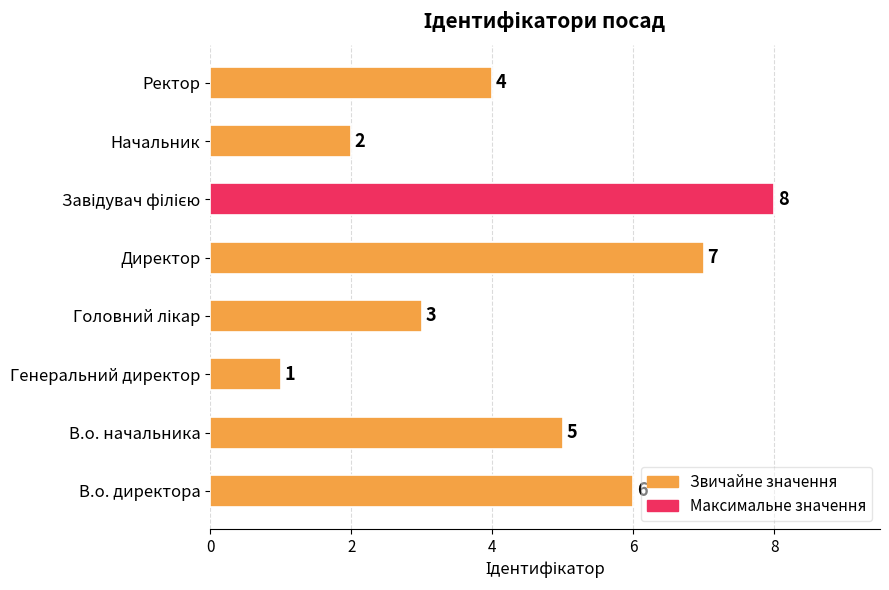

The value at Ректор is 4. True or false?

True